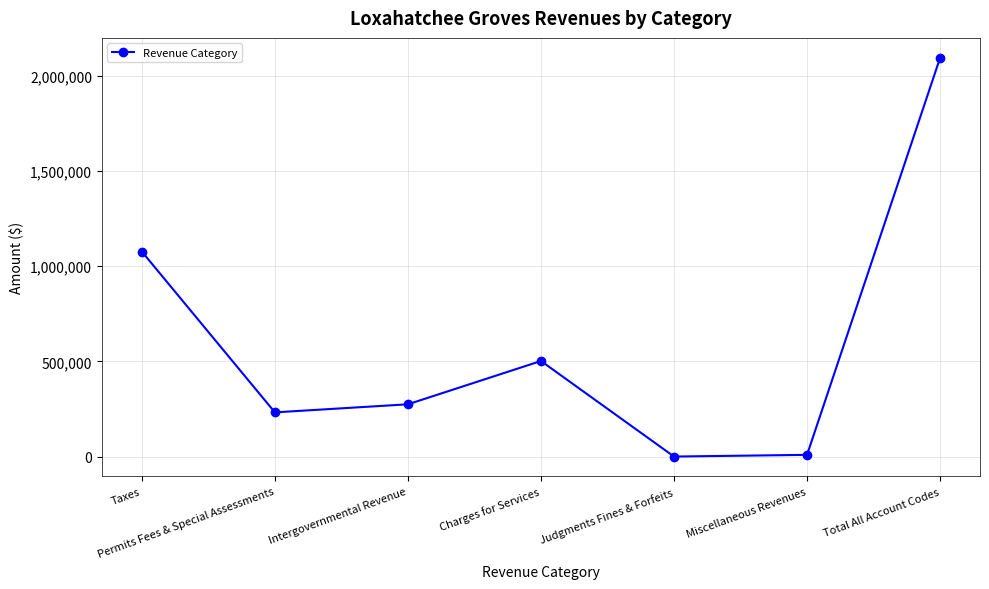

Does the chart display data point markers on the line(s)?

Yes